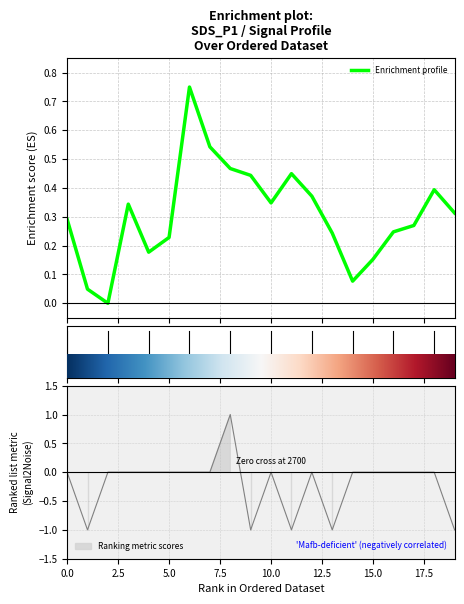

How many points are higher than both their immediate neighbors (excluding endpoints)?

4